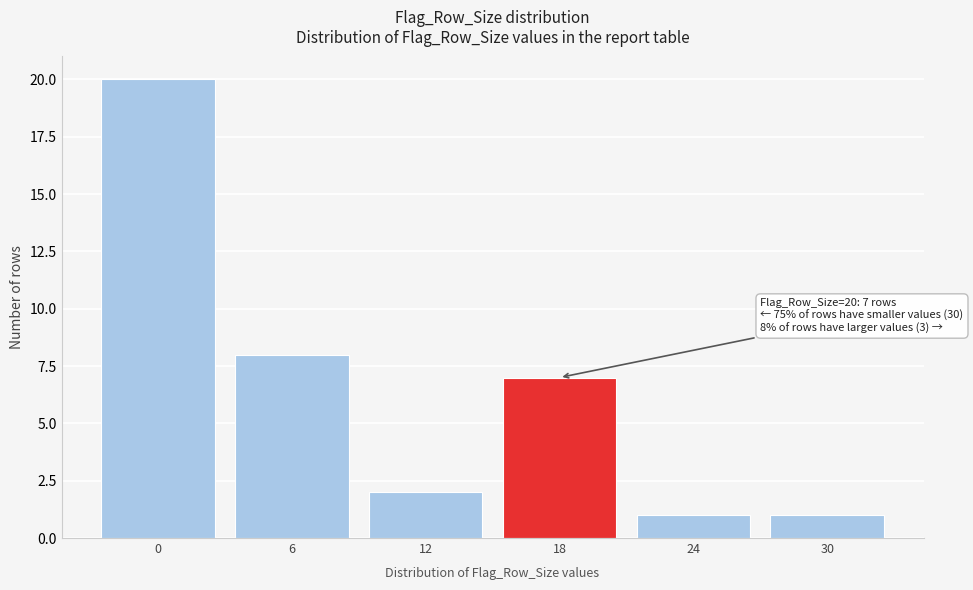

Reading left to right, extract all data points from this chart.

20	8	2	7	1	1